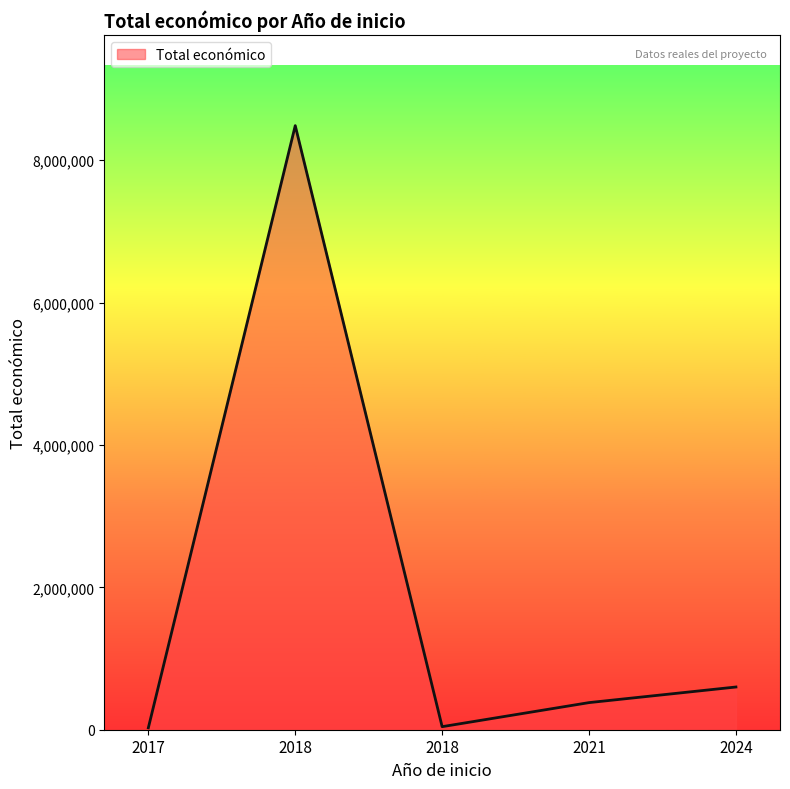

Does the chart display data point markers on the line(s)?

No